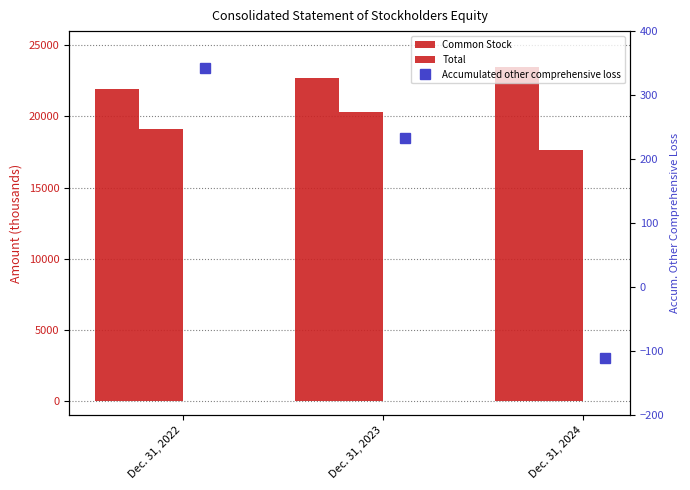

What is the difference between the maximum and minimum values in the Accumulated other comprehensive loss series?

454